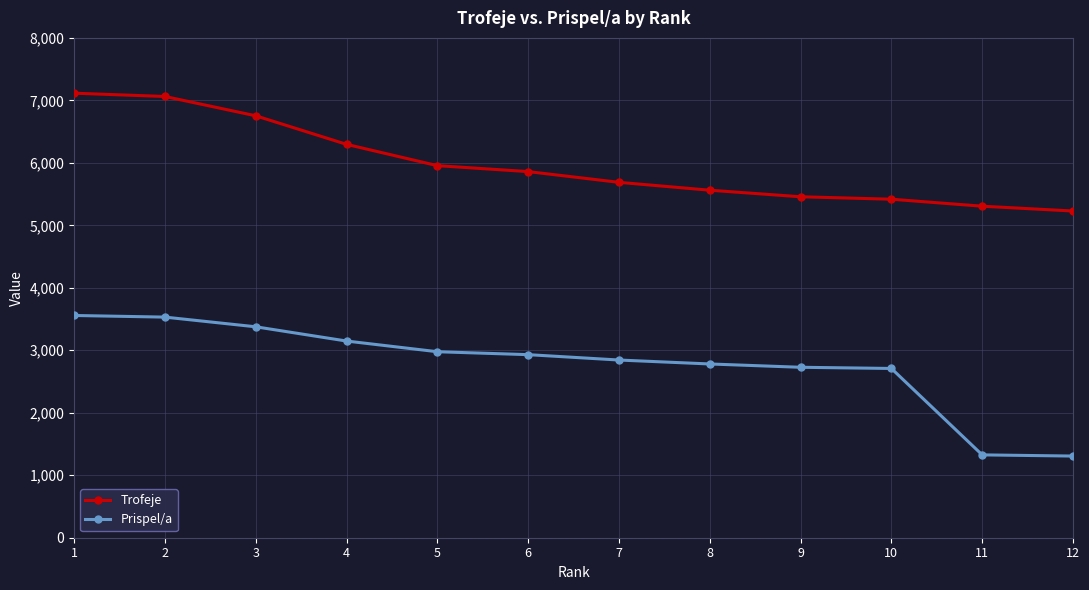

Is it true that Trofeje equals 2976 at 3?

False